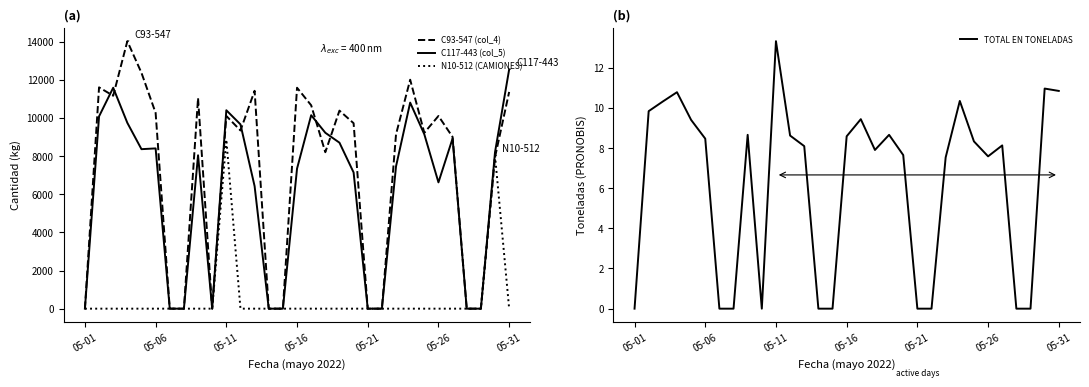

How many data points in TOTAL EN TONELADAS are less than 8?

14